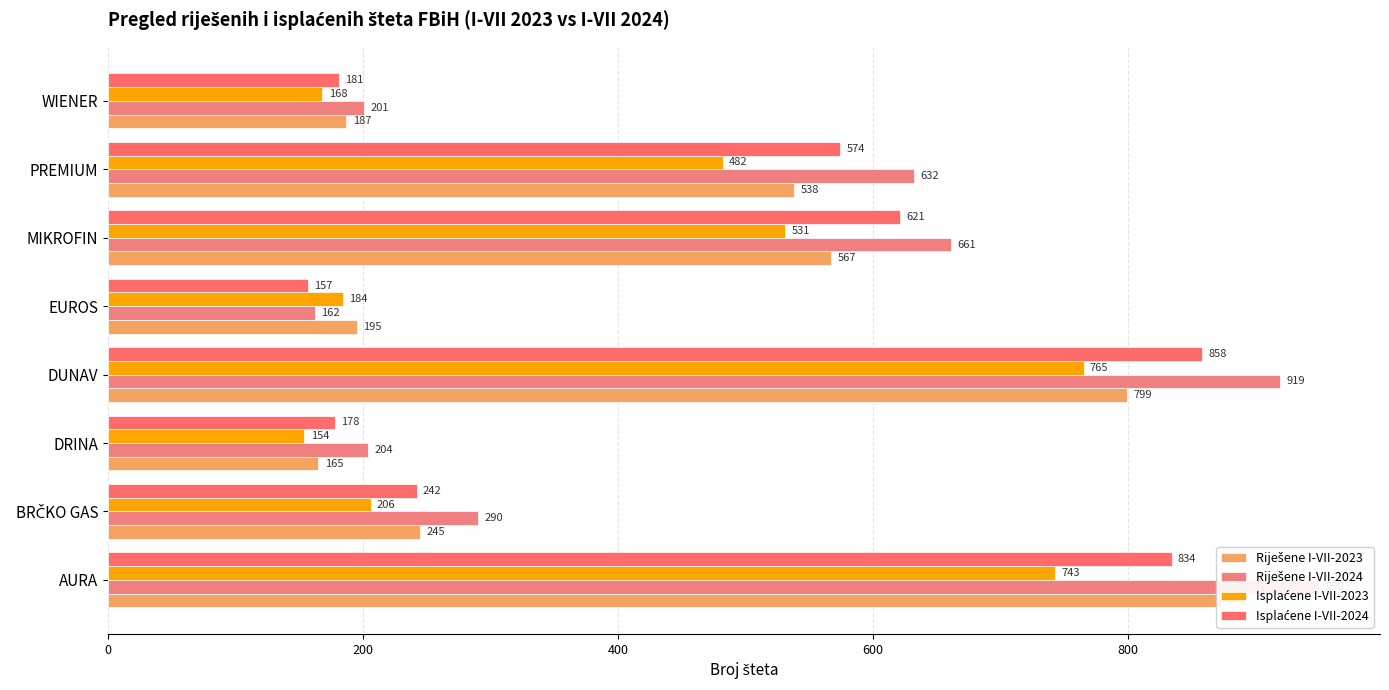

What position from the left is AURA?

1